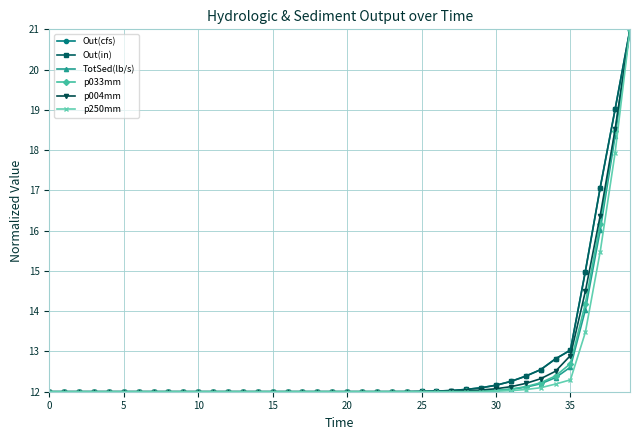

What is the value of the p033mm point at the 28th from the left?

12.0